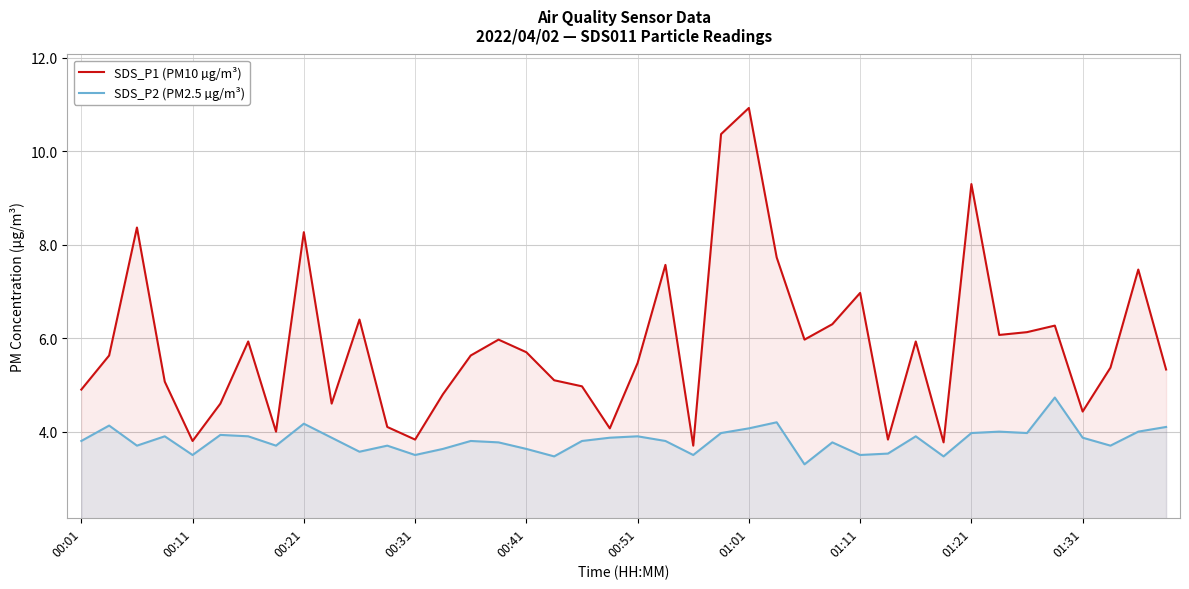

Which series has the largest range (max minus min)?

SDS_P1 (PM10 µg/m³)